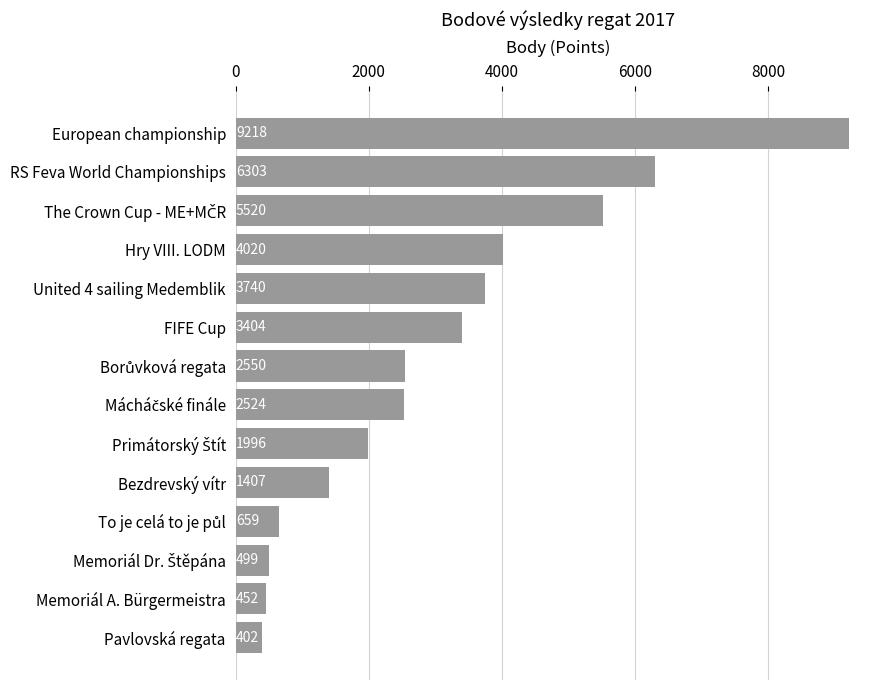

What is the ratio of the value at United 4 sailing Medemblik to the value at Pavlovská regata?

9.3